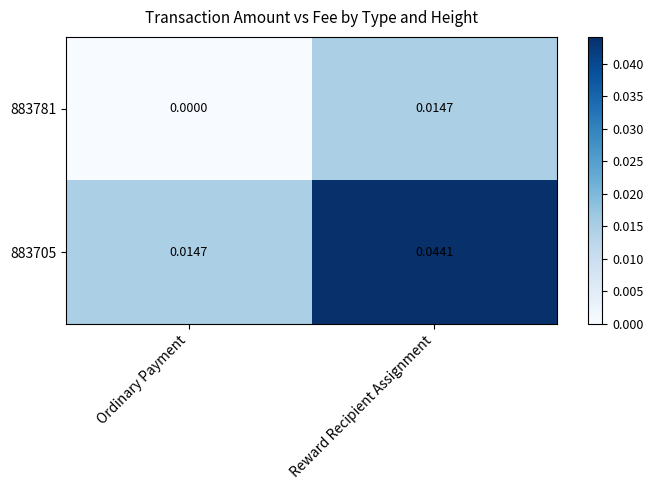

Where is 883781 nearest to the value 0?

Ordinary Payment